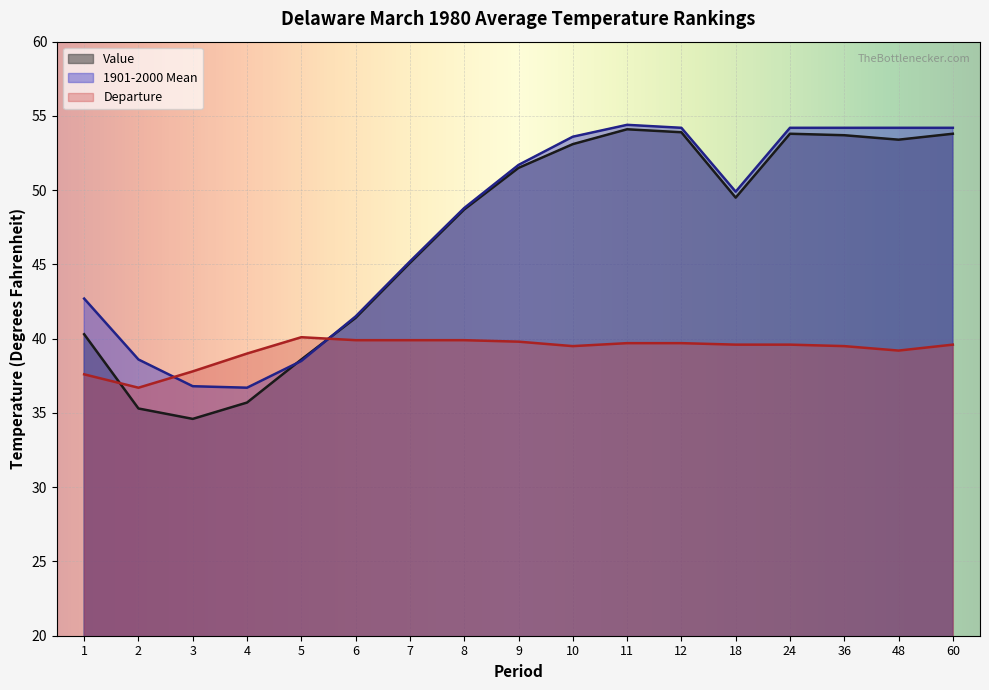

Which series has the largest range (max minus min)?

Value